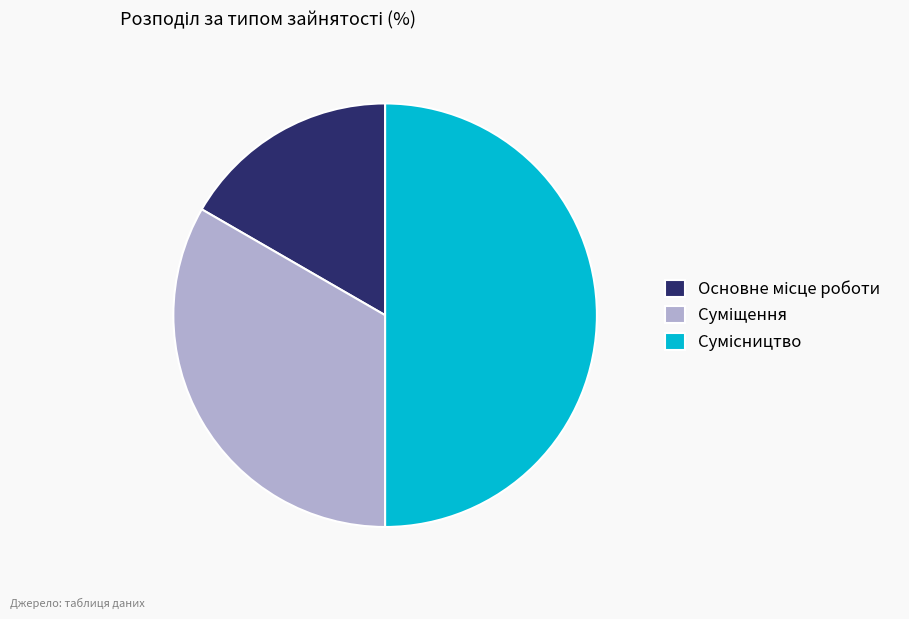

The Сумісництво slice represents 44% of the pie. True or false?

False